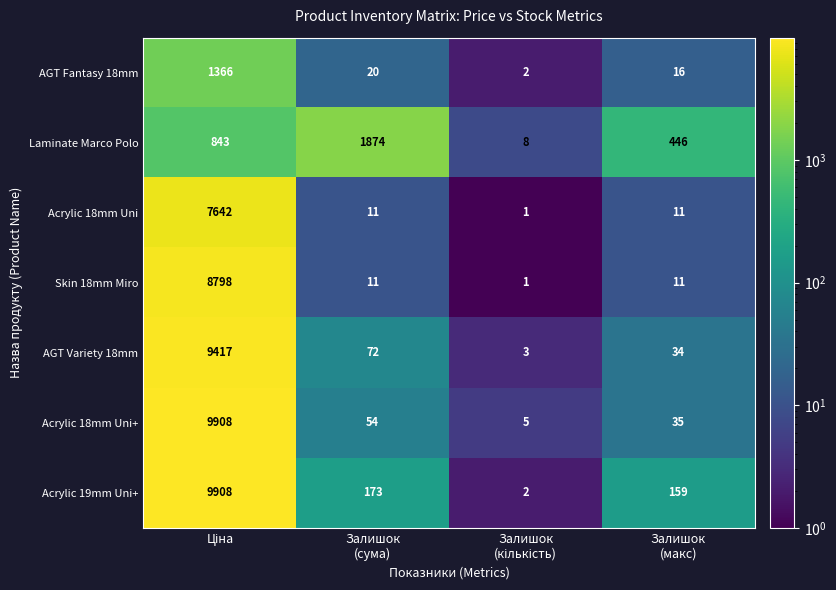

What is the maximum value shown in the chart?

9908